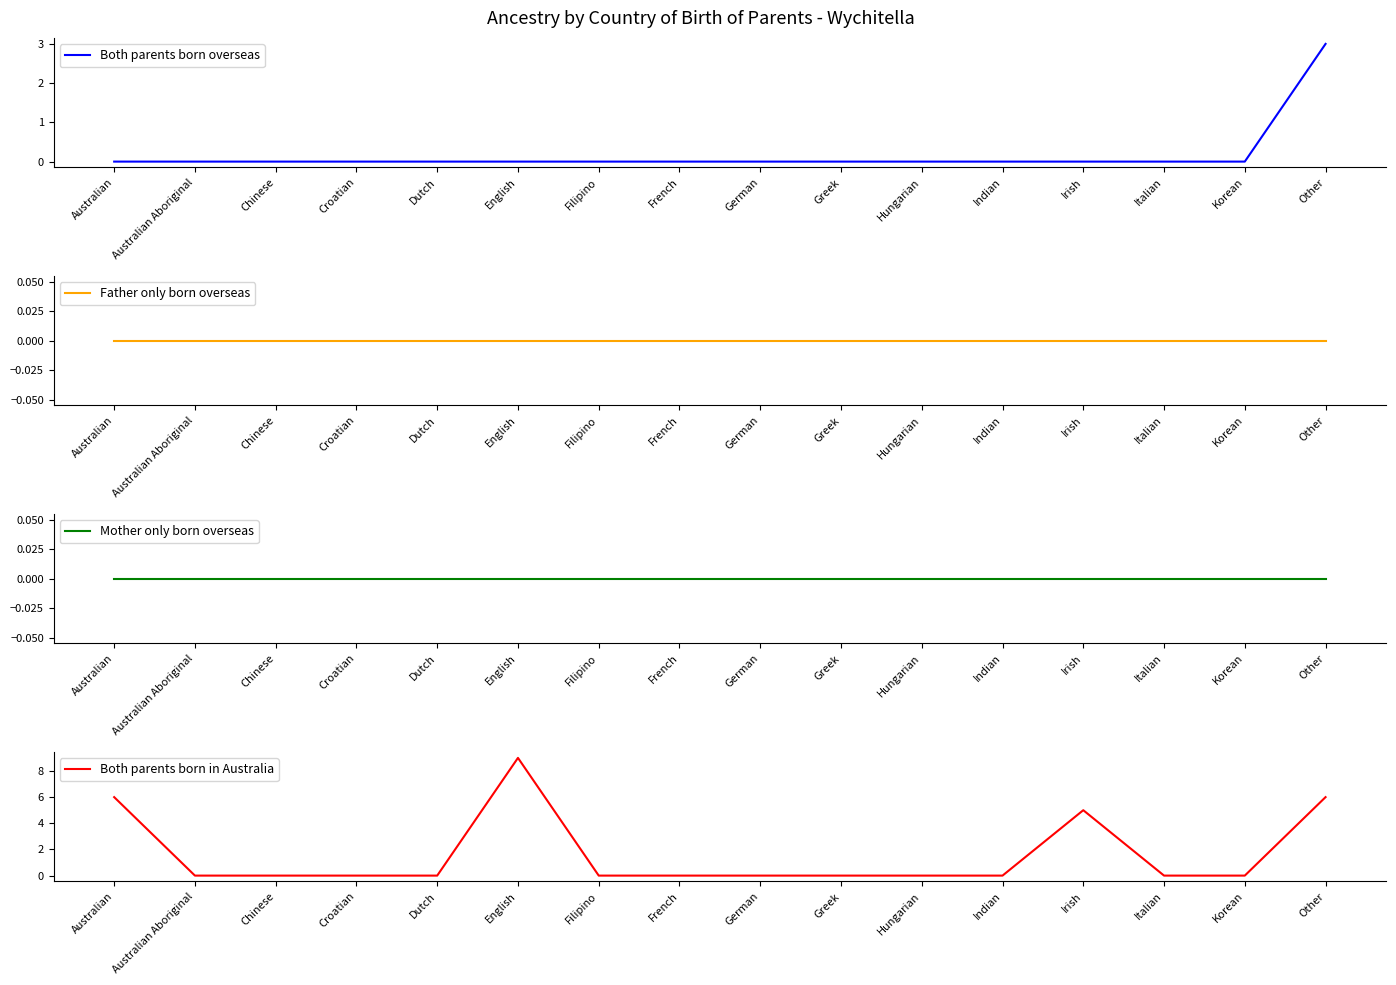

Is the value of Father only born overseas at German greater than the value of Both parents born overseas at Other?

No